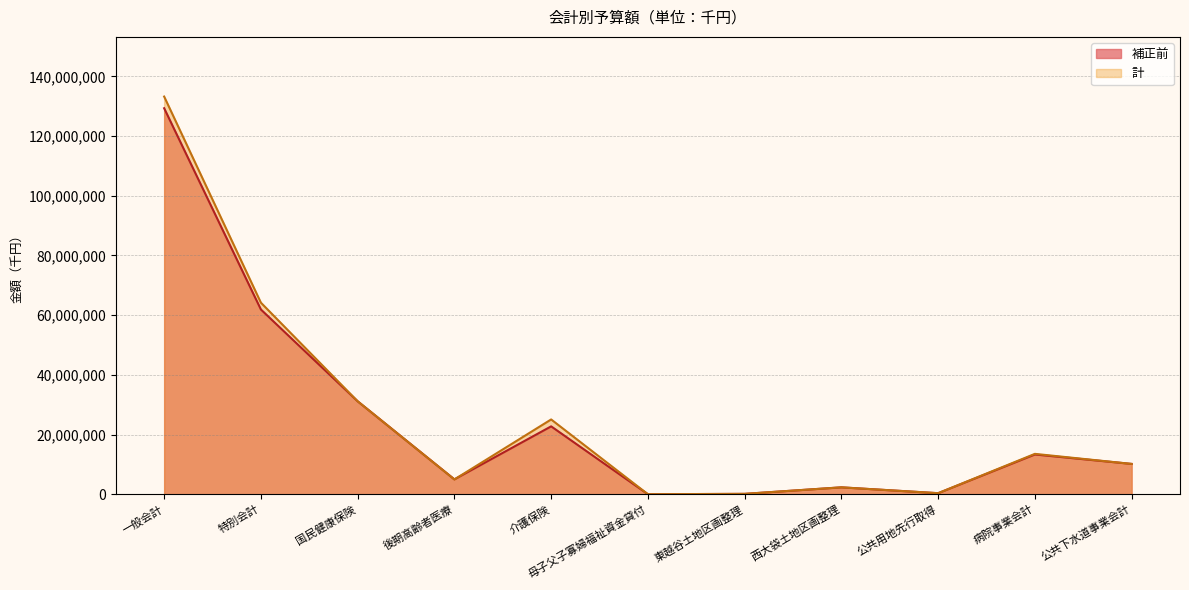

Reading left to right, transcribe all the data shown in this chart.

補正前: 129311000	61909032	31172396	5023041	22770225	42351	163233	2348786	389000	13351400	10193900
計: 133221000	64195032	31173396	4992041	25086225	42351	163233	2348786	389000	13559200	10193900